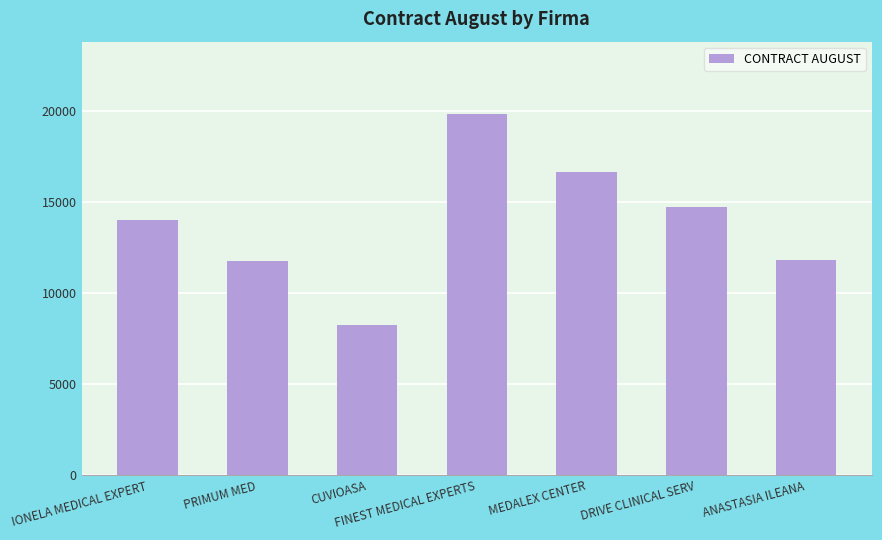

How many bars are there in total?

7